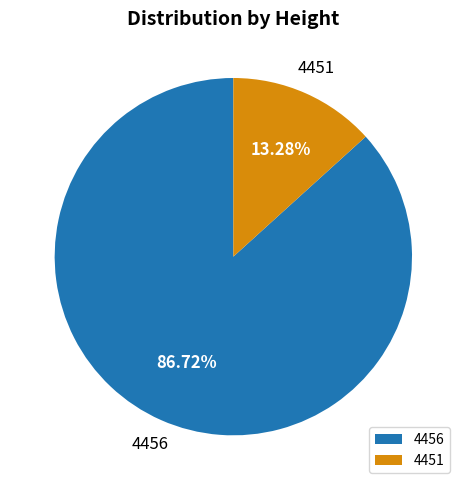

To the nearest percent, what portion does 4456 represent?

87%